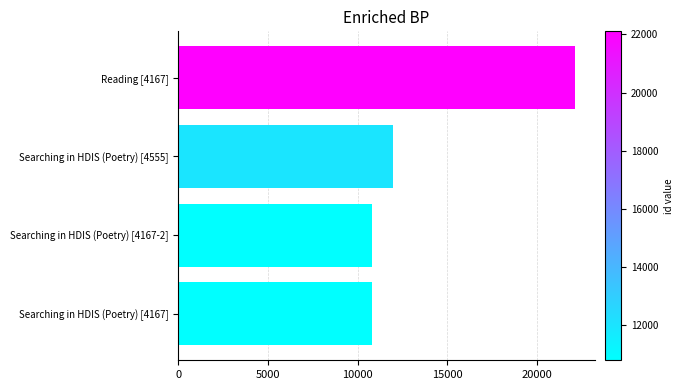

At which label is the value closest to 16444?

Searching in HDIS (Poetry) [4555]